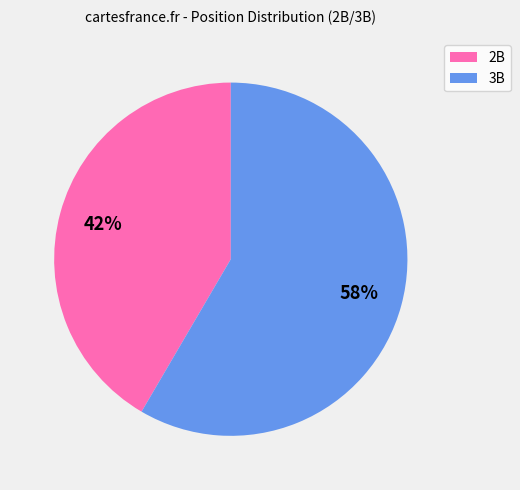

Combined, do 3B and 2B account for over 50%?

Yes